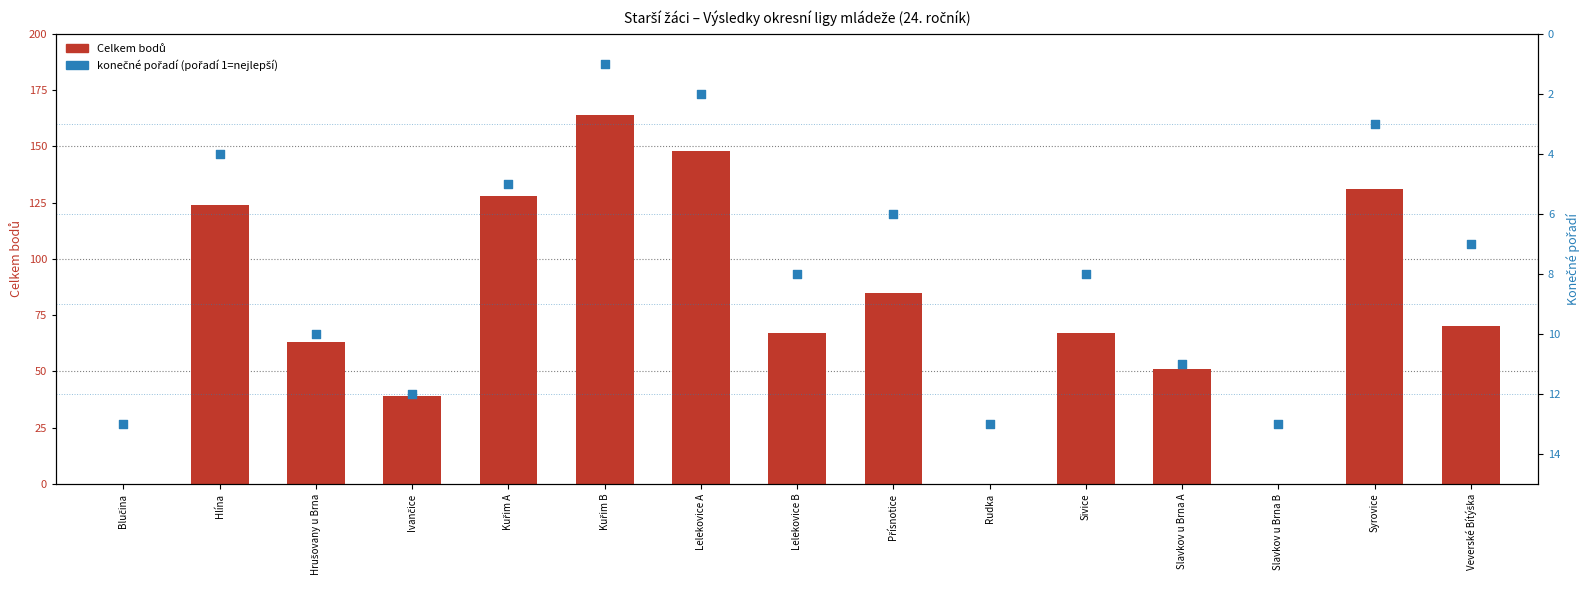

What is the total value across all series at Kuřim A?

133